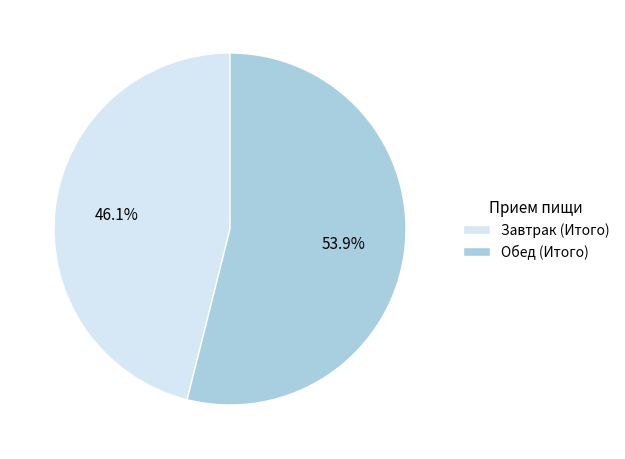

To the nearest percent, what percentage of the pie is Обед (Итого)?

54%